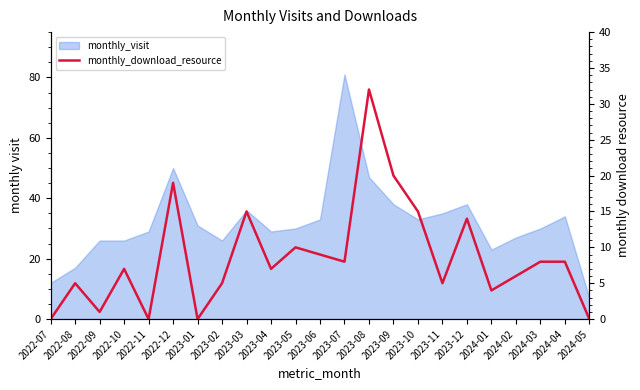

How many positive values are there?

19